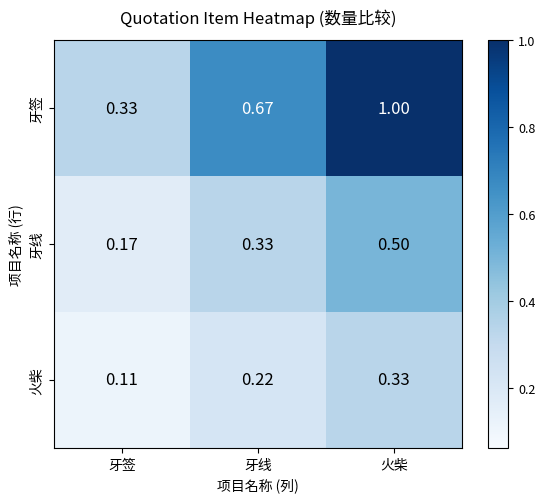

Which category has the lowest value across all series?

牙签